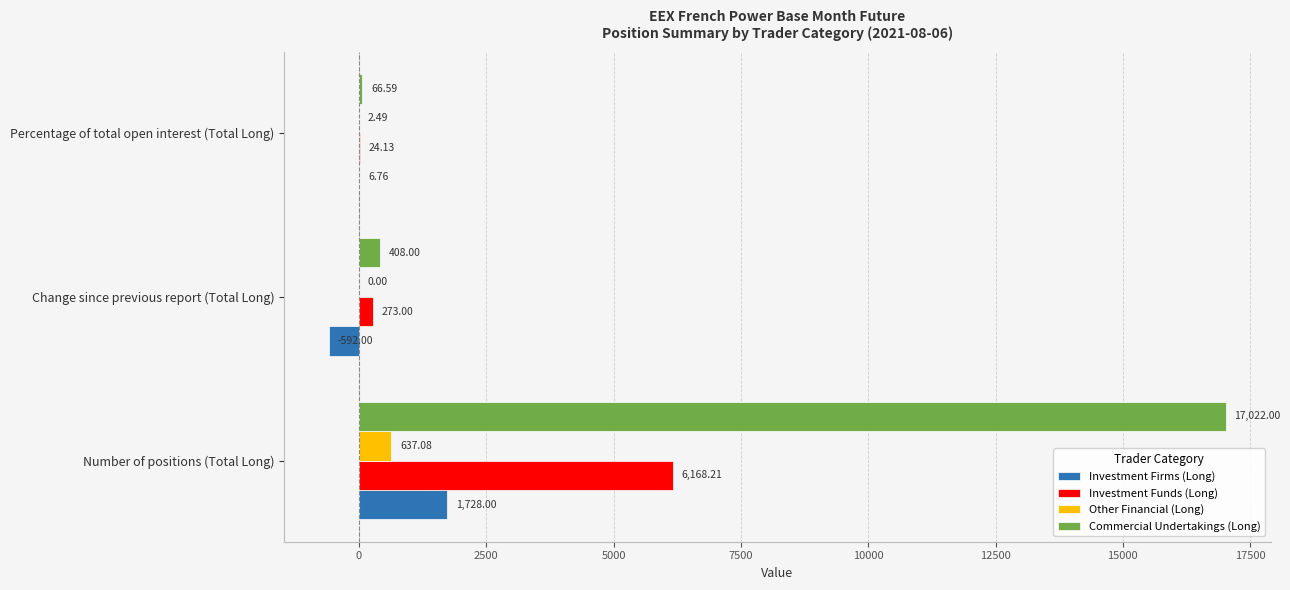

Which series has the largest total across all categories?

Commercial Undertakings (Long)